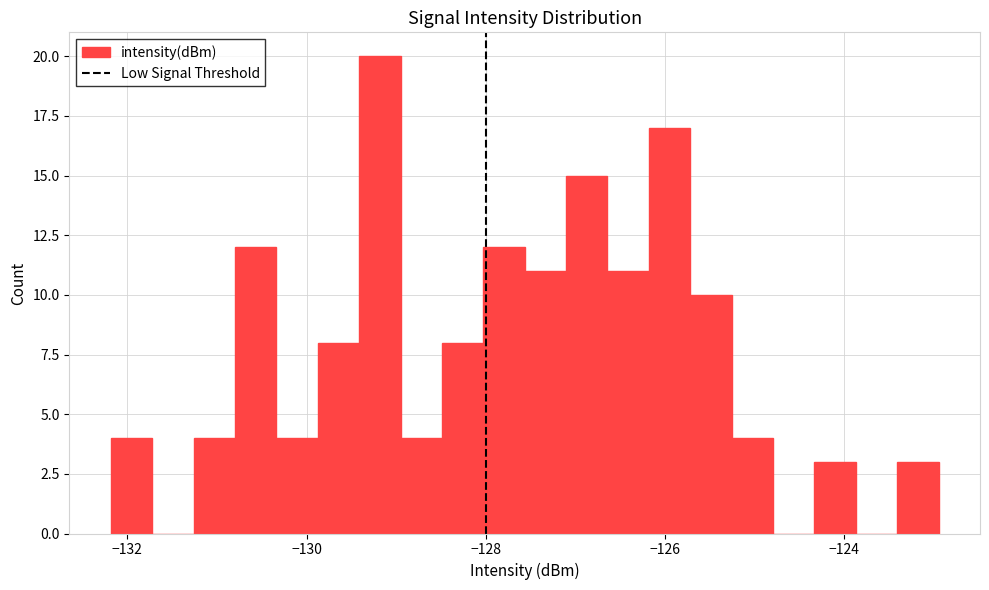

Around what value on the x-axis is the tallest bar? Give the approximate position of its centre, as read against the axis.

-129.2